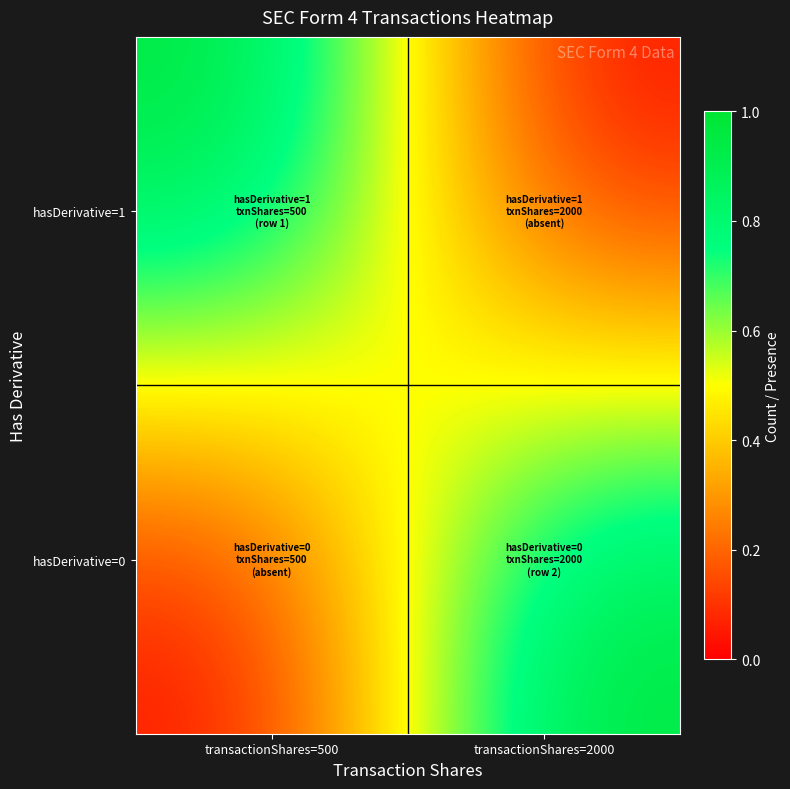

Which series has the largest total across all categories?

hasDerivative=1